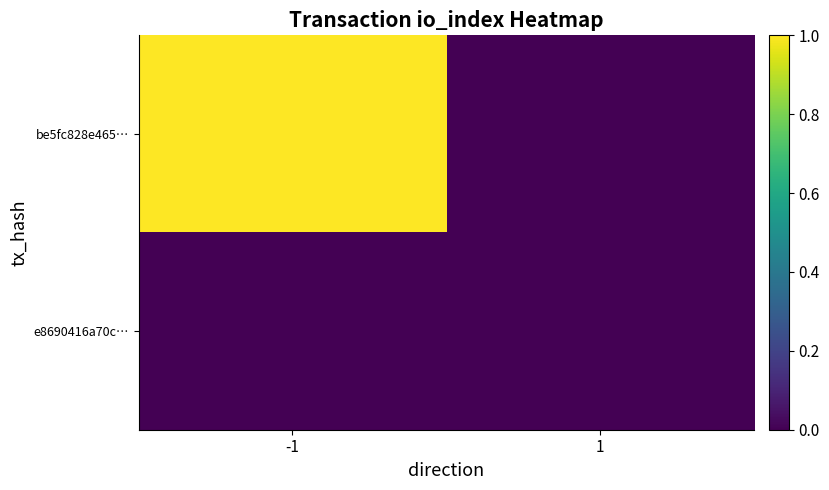

List the series in order of their peak value, highest first.

be5fc828e465…, e8690416a70c…